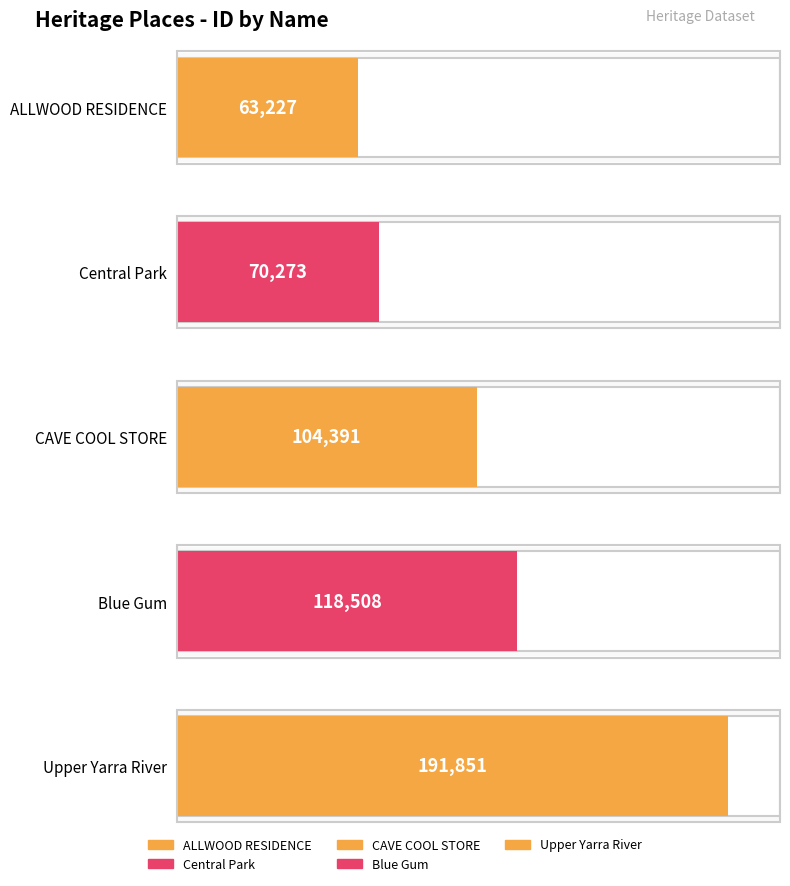

Reading right to left, extract all data points from this chart.

191851	118508	104391	70273	63227